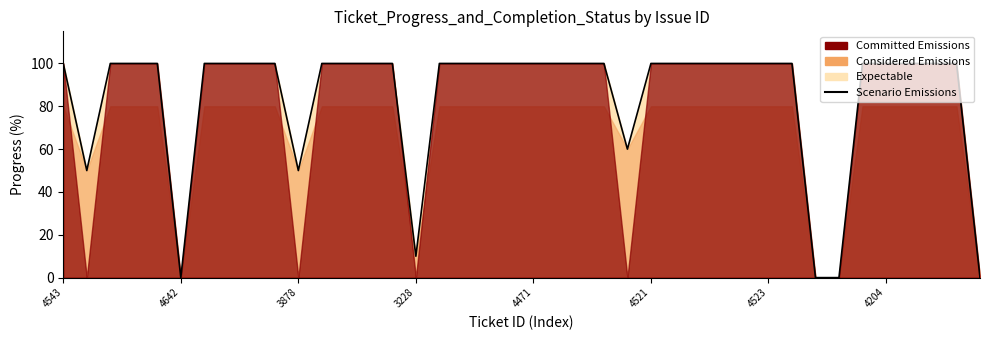

How many values are below 100?

8